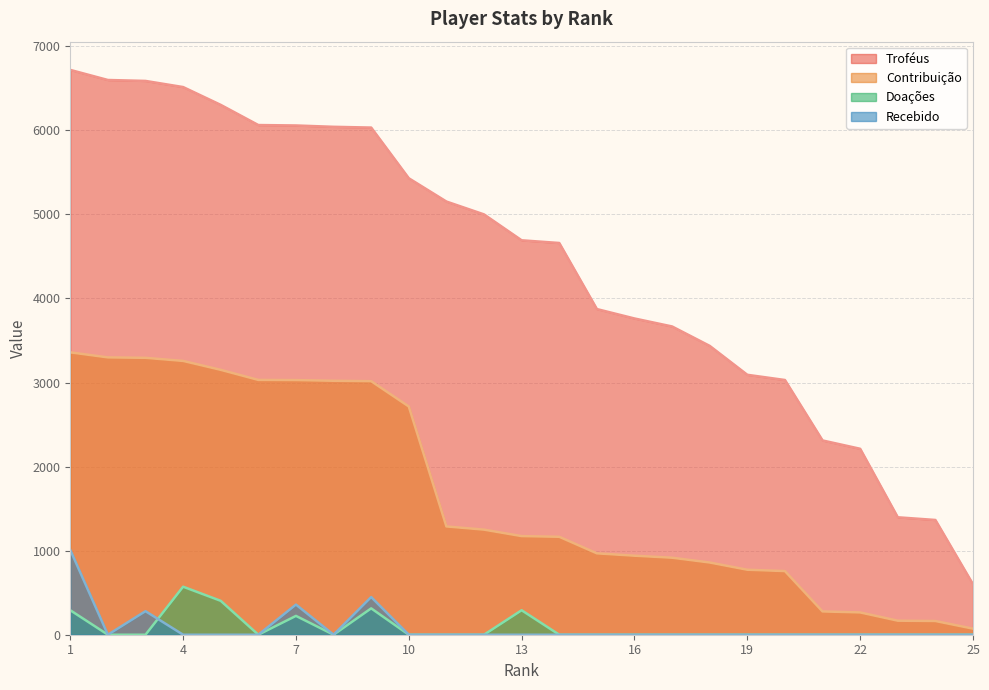

Reading left to right, transcribe all the data shown in this chart.

Troféus: 1=6719.0	2=6599.0	3=6588.0	4=6515.0	5=6303.0	6=6063.0	7=6058.0	8=6042.0	9=6033.0	10=5430.0	11=5153.0	12=5000.0	13=4692.0	14=4660.0	15=3874.0	16=3762.0	17=3667.0	18=3436.0	19=3092.0	20=3030.0	21=2311.0	22=2212.0	23=1397.0	24=1365.0	25=600.0
Contribuição: 1=3359.0	2=3299.0	3=3294.0	4=3257.0	5=3151.0	6=3031.0	7=3029.0	8=3021.0	9=3016.0	10=2715.0	11=1288.0	12=1250.0	13=1173.0	14=1165.0	15=968.0	16=940.0	17=916.0	18=859.0	19=773.0	20=757.0	21=277.0	22=265.0	23=167.0	24=163.0	25=72.0
Doações: 1=291.2	2=0.0	3=0.0	4=571.1	5=403.1	6=0.0	7=224.0	8=0.0	9=313.6	10=0.0	11=0.0	12=0.0	13=291.2	14=0.0	15=0.0	16=0.0	17=0.0	18=0.0	19=0.0	20=0.0	21=0.0	22=0.0	23=0.0	24=0.0	25=0.0
Recebido: 1=1007.8	2=0.0	3=280.0	4=0.0	5=0.0	6=0.0	7=358.3	8=0.0	9=447.9	10=0.0	11=0.0	12=0.0	13=0.0	14=0.0	15=0.0	16=0.0	17=0.0	18=0.0	19=0.0	20=0.0	21=0.0	22=0.0	23=0.0	24=0.0	25=0.0